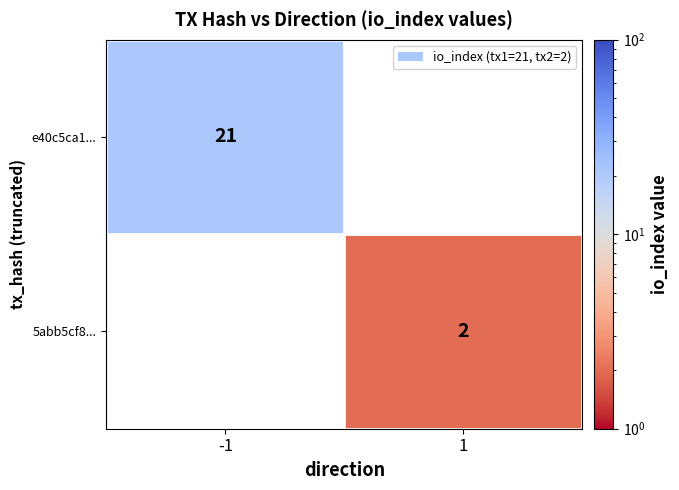

The value of e40c5ca1... at -1 is 21. True or false?

True